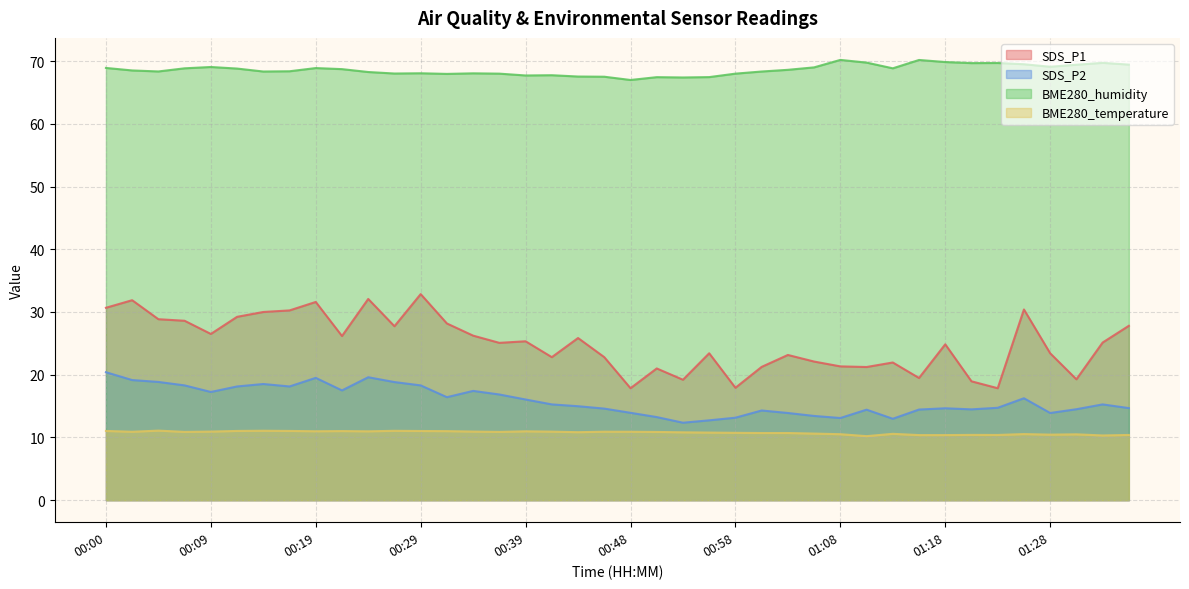

What is the value of the BME280_humidity point at the 17th from the left?

67.7